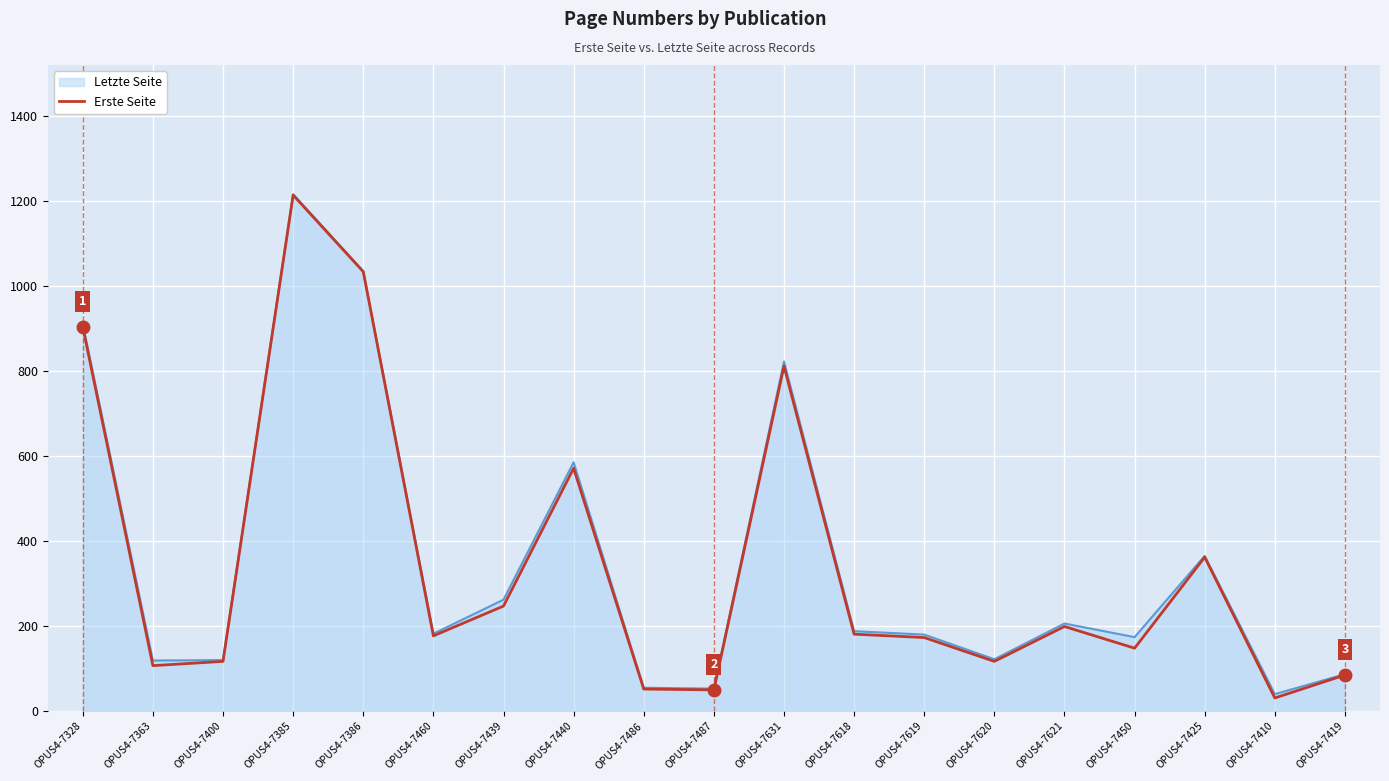

Where is Letzte Seite nearest to the value 627?

OPUS4-7440